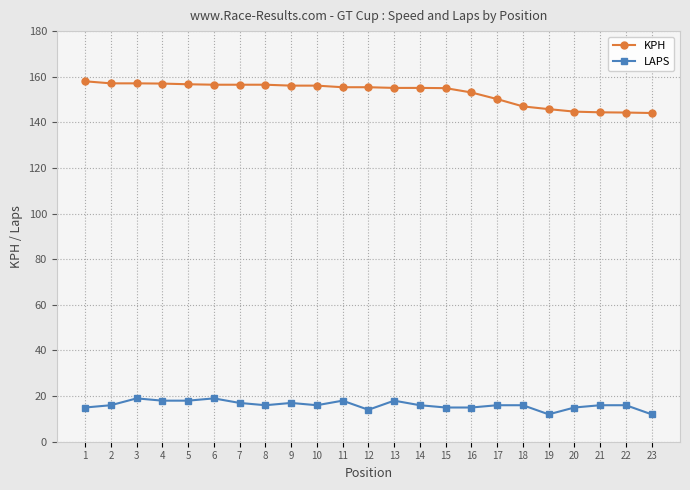

How many lines are shown in the chart?

2